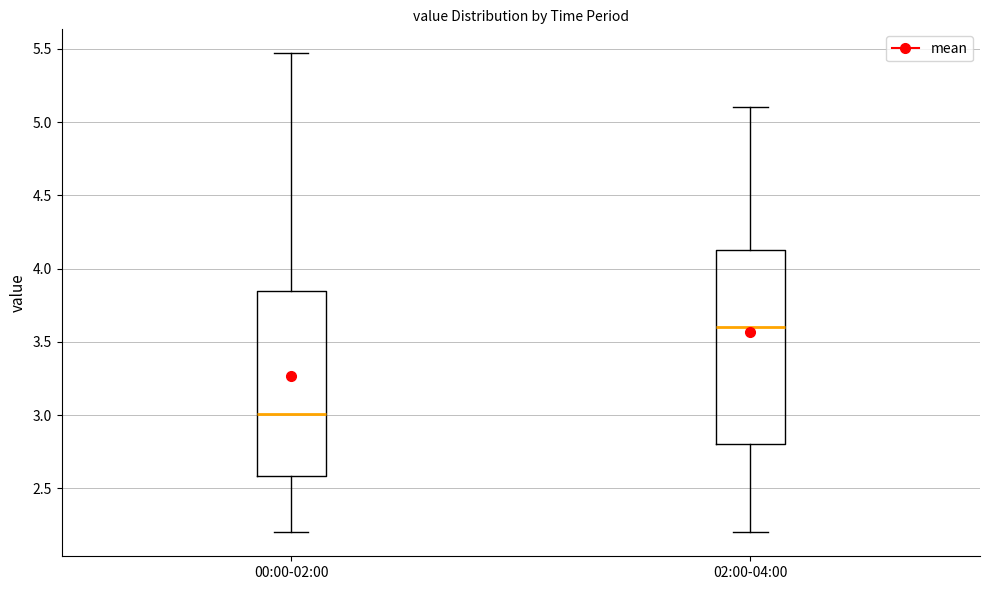

Where does the lower whisker of the box for 00:00-02:00 end on the y-axis? The values are not printed on the chart, so give them approximately, as read against the axis.

2.20